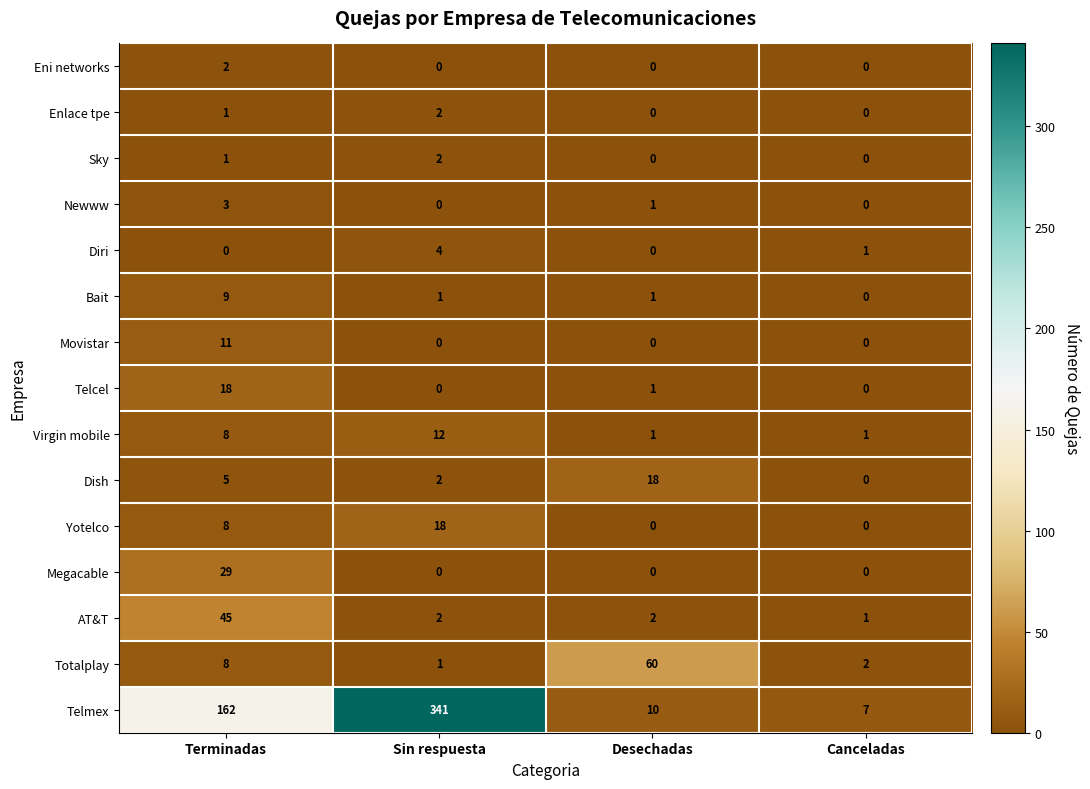

How many distinct data groups are displayed?

15